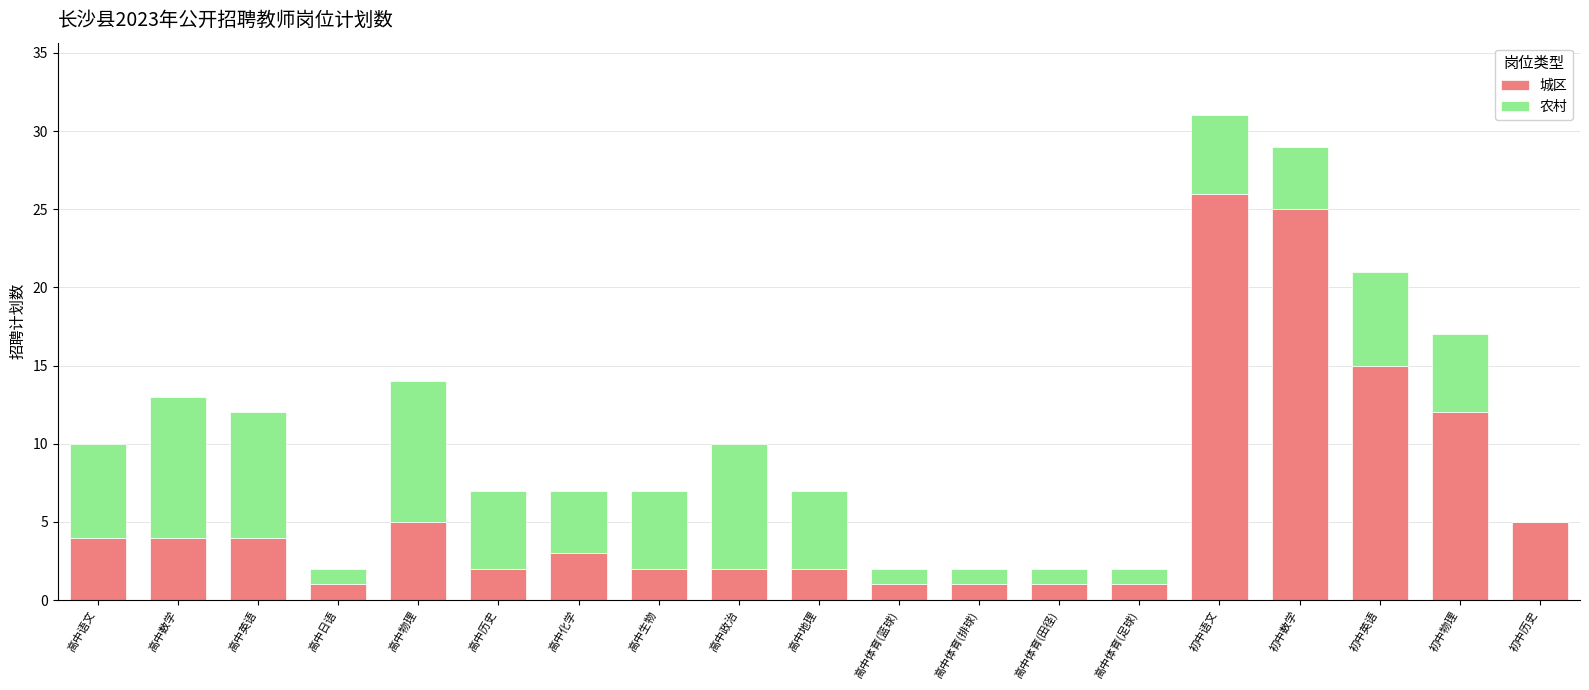

At which category is the sum across all series the highest?

初中语文